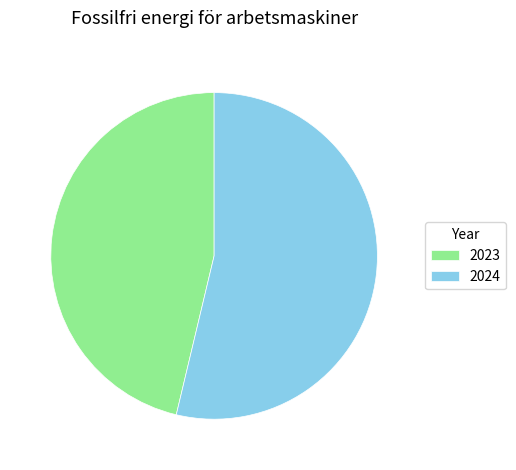

Approximately how many times larger is the value at 2023 compared to 2024?

0.9